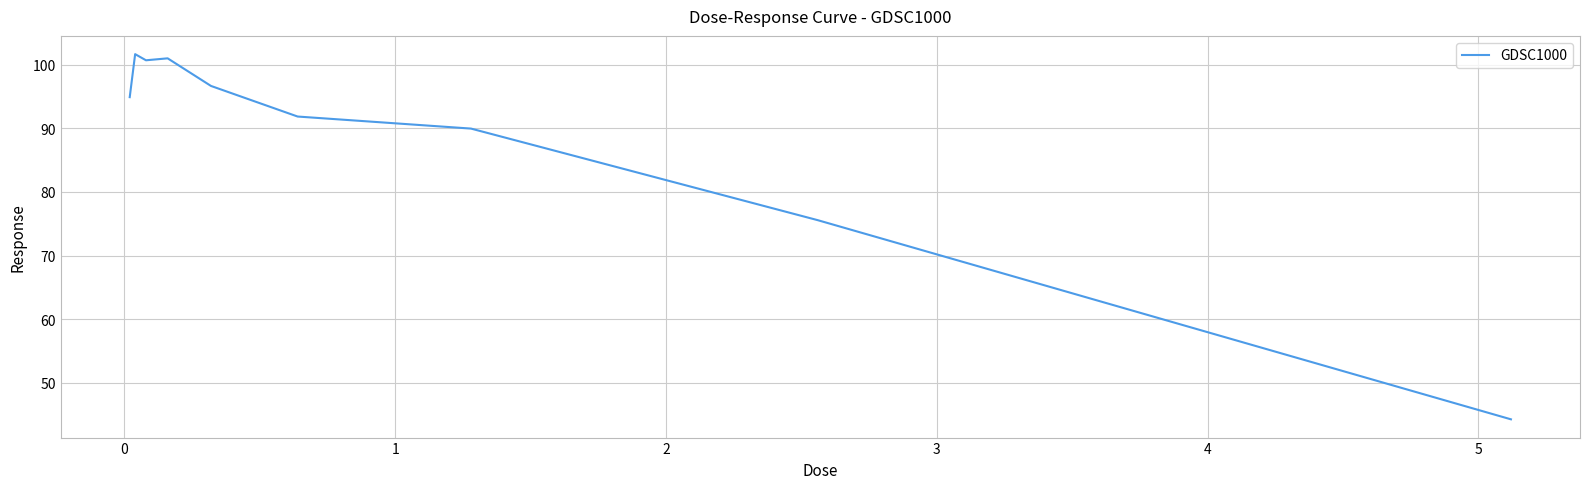

Does the chart have visible grid lines?

Yes